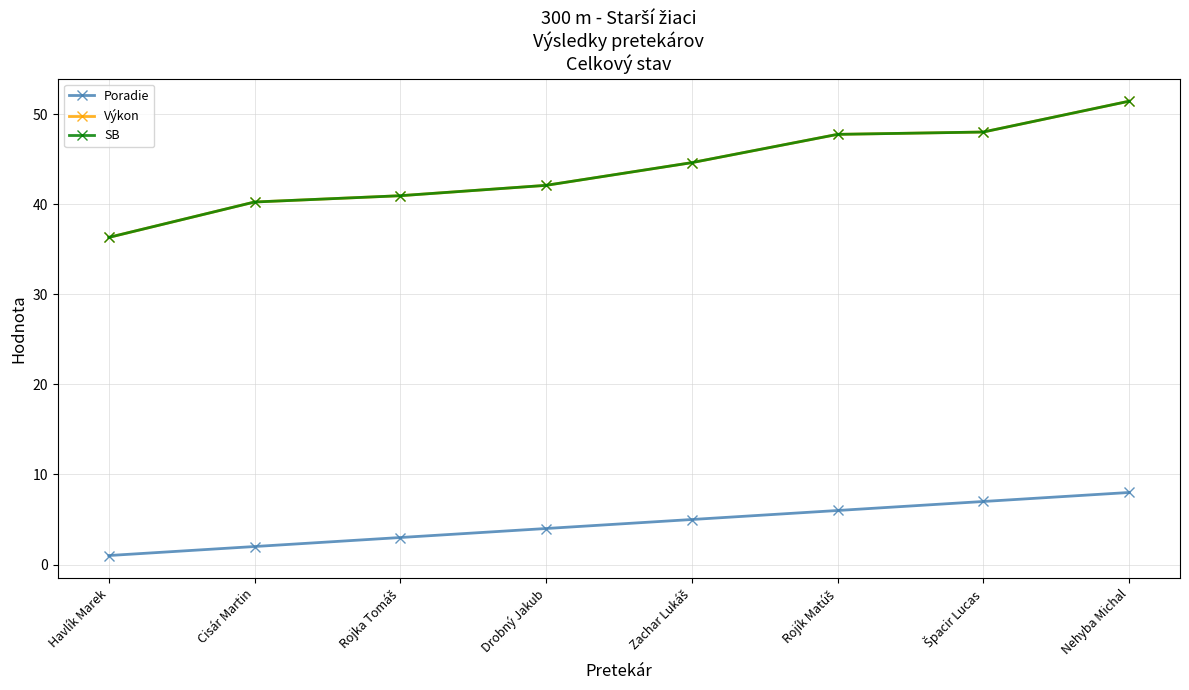

How many lines are shown in the chart?

3